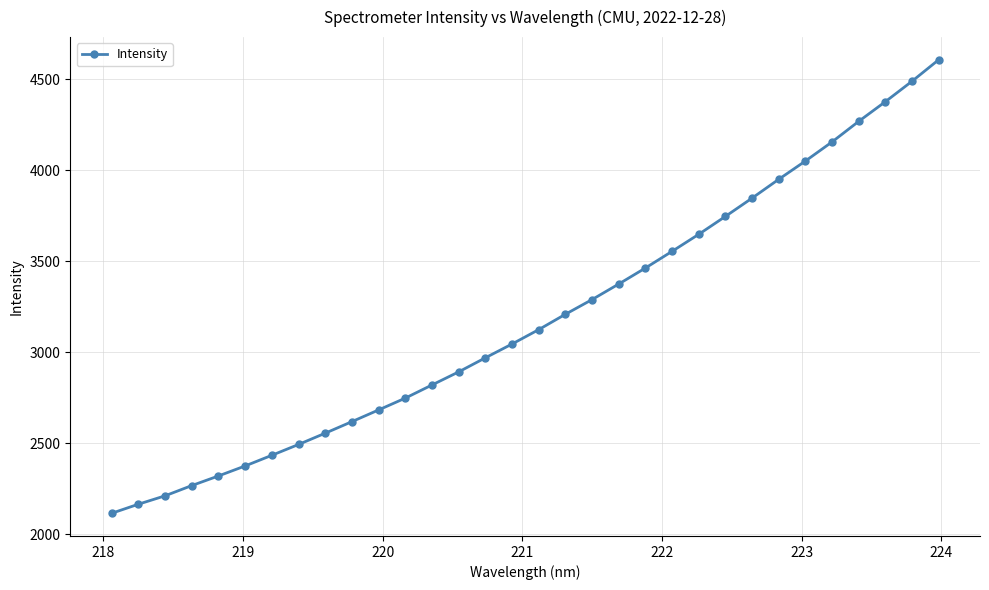

What is the maximum value shown in the chart?

4606.7